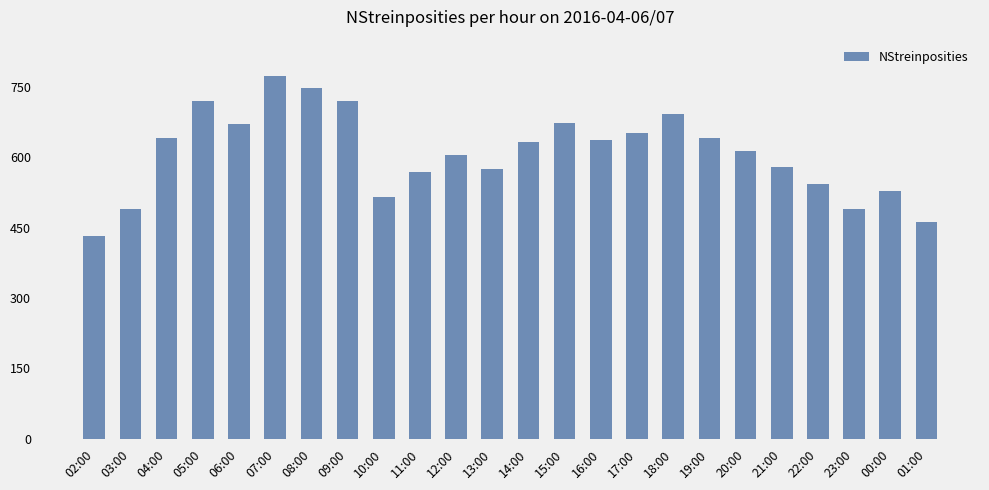

How many values are below 633?

12